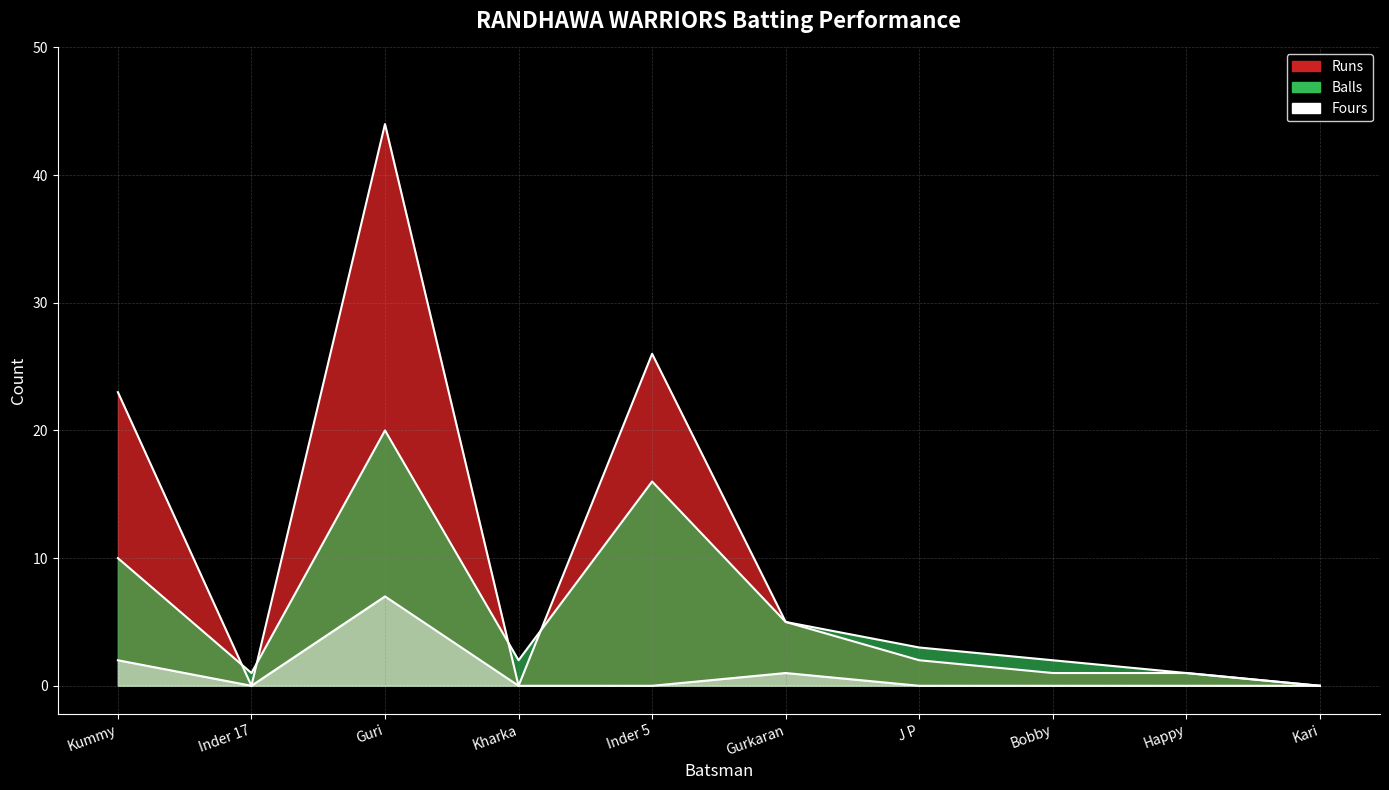

The value of Runs at Kharka is 0. True or false?

True